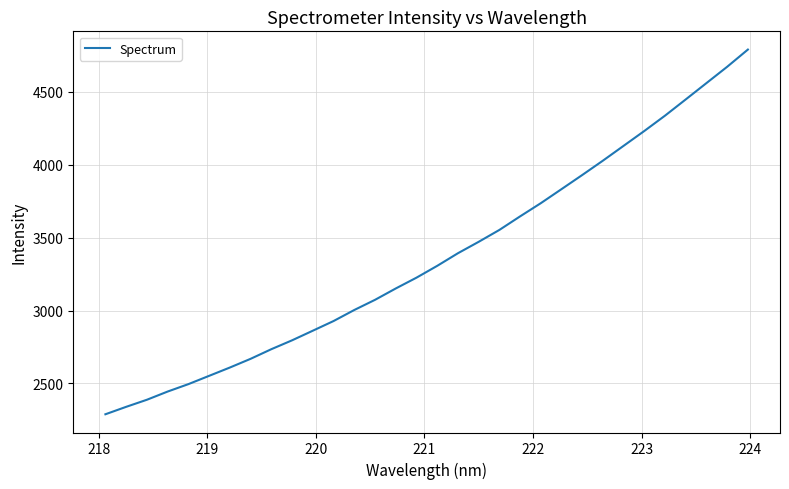

What is the difference between the maximum and minimum values?

2499.6